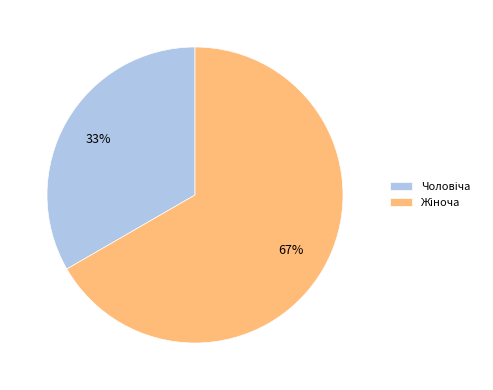

To the nearest percent, what is the average slice percentage?

50%